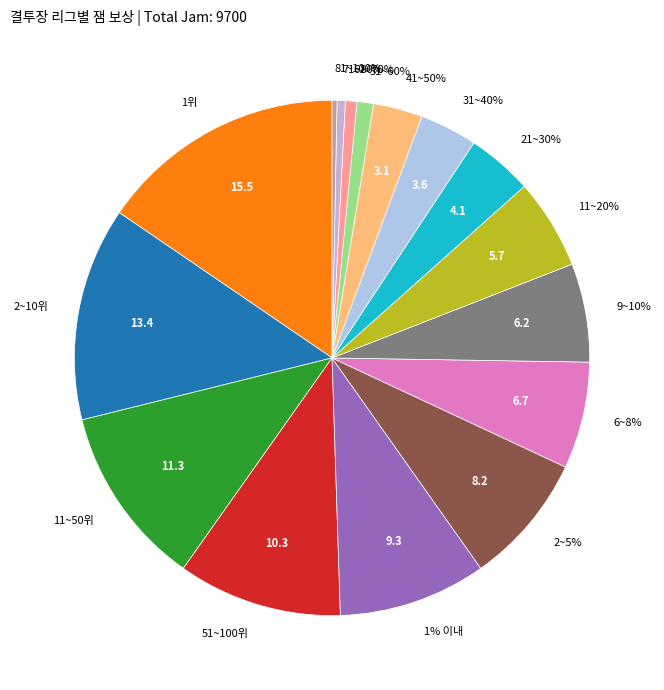

What percentage is the 2~10위 slice, to the nearest percent?

13%